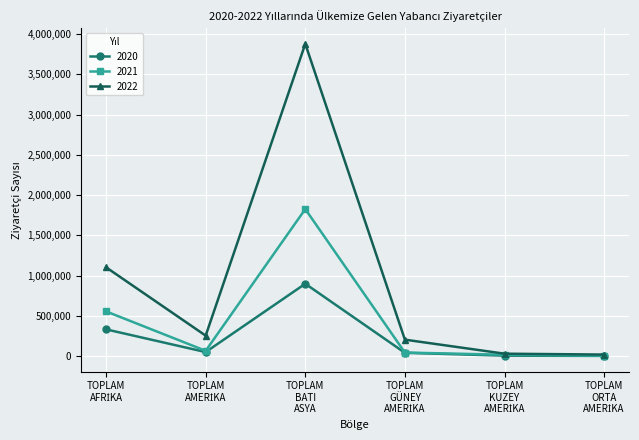

Rank the series by their average value, from highest to lowest.

2022, 2021, 2020